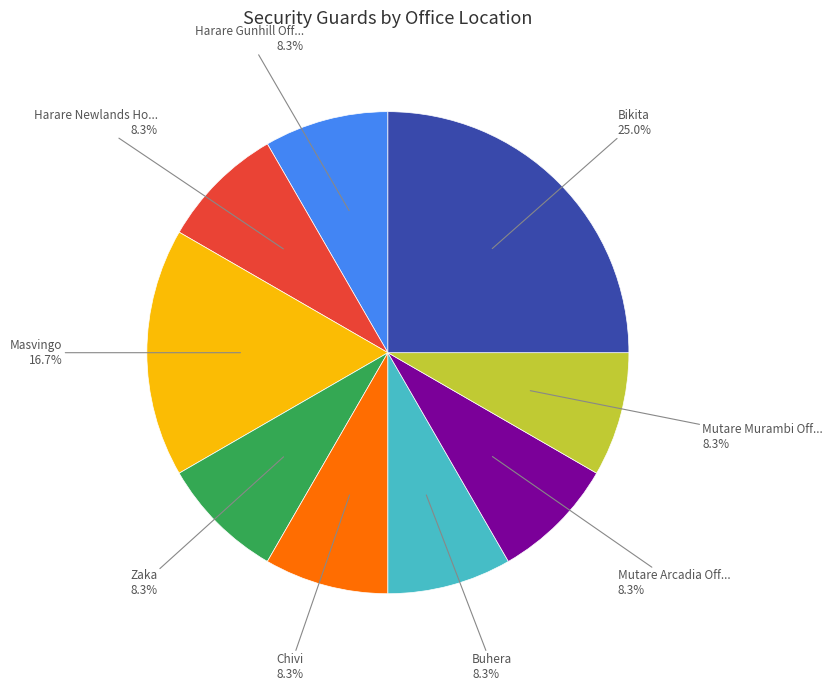

Is there any slice that represents more than half of the pie?

No